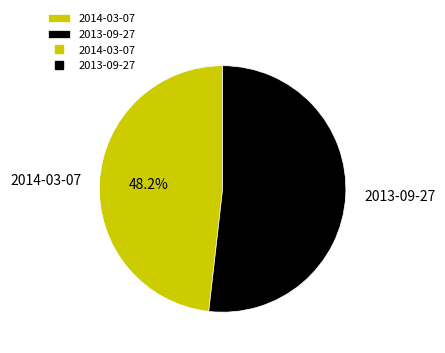

Does 2013-09-27 account for over 50% of the chart?

Yes